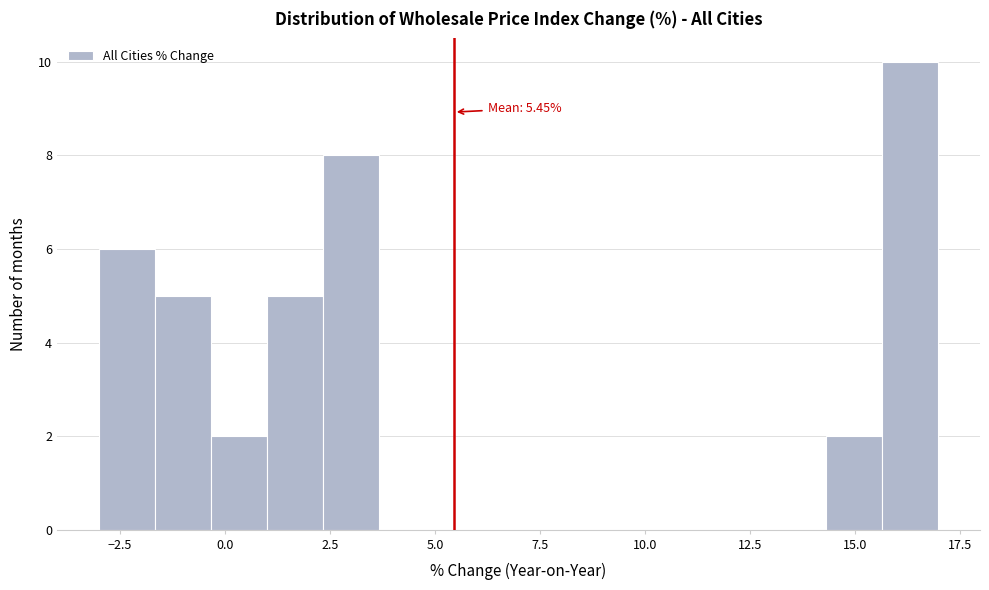

Around what value on the x-axis is the tallest bar? Give the approximate position of its centre, as read against the axis.

16.5